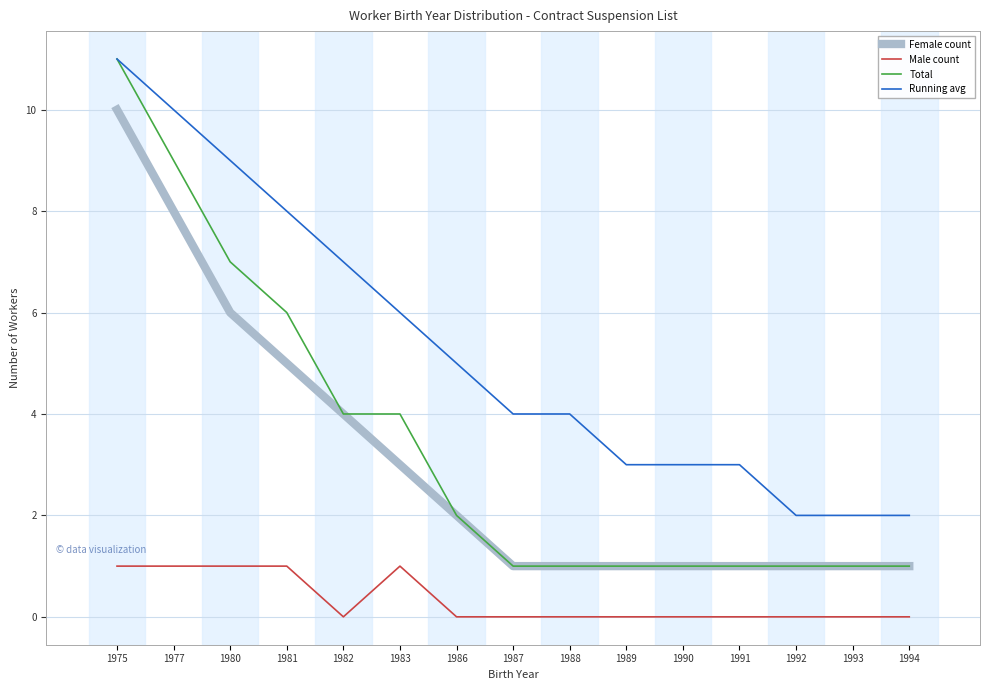

What is the maximum value shown in the chart?

11